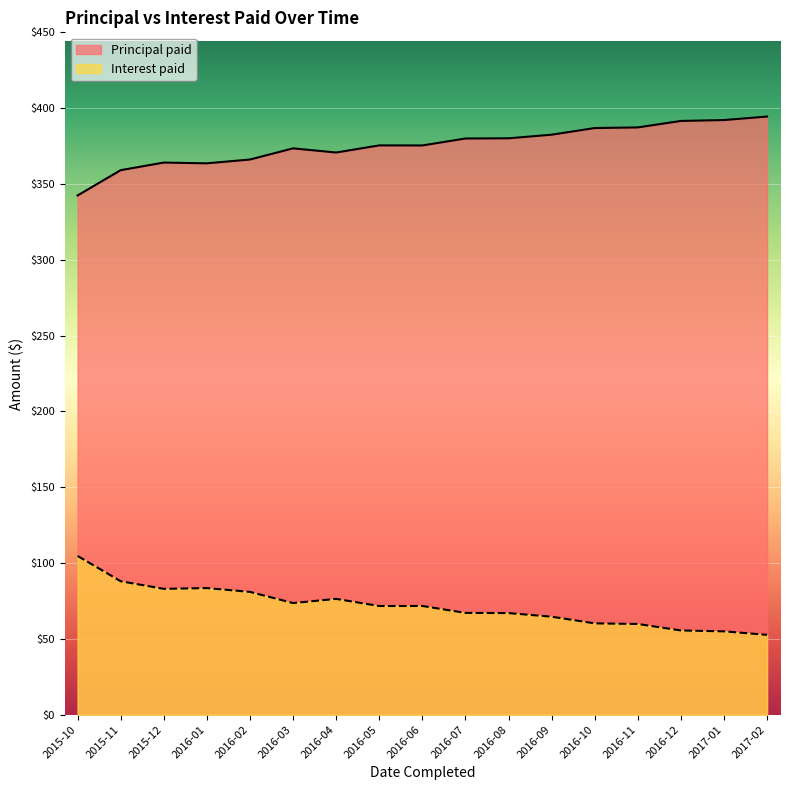

What is the label of the 4th point from the left?

2016-01